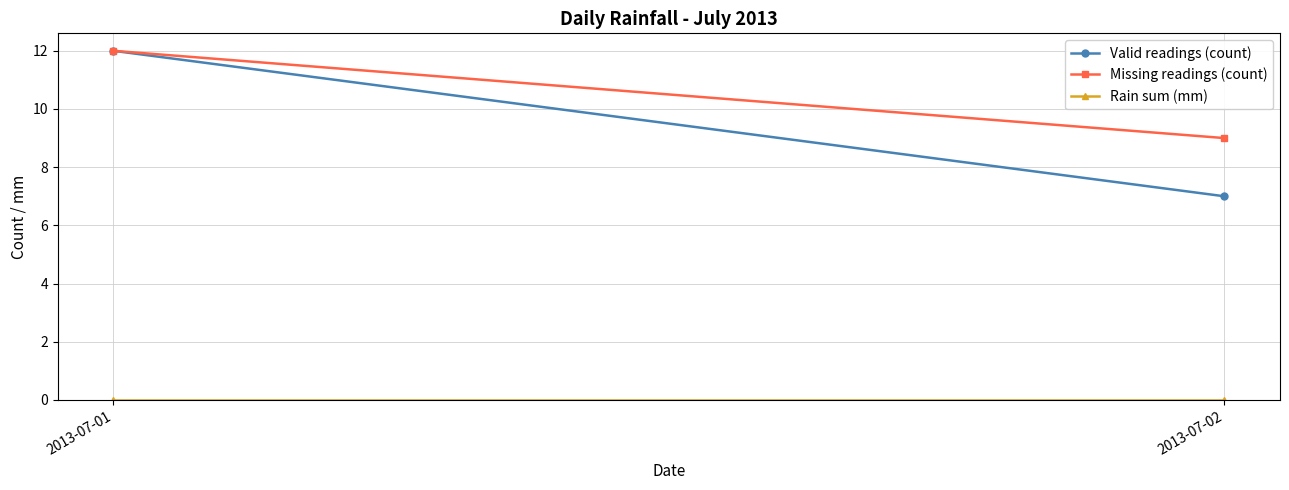

What are all the series names shown in the legend?

Valid readings (count), Missing readings (count), Rain sum (mm)